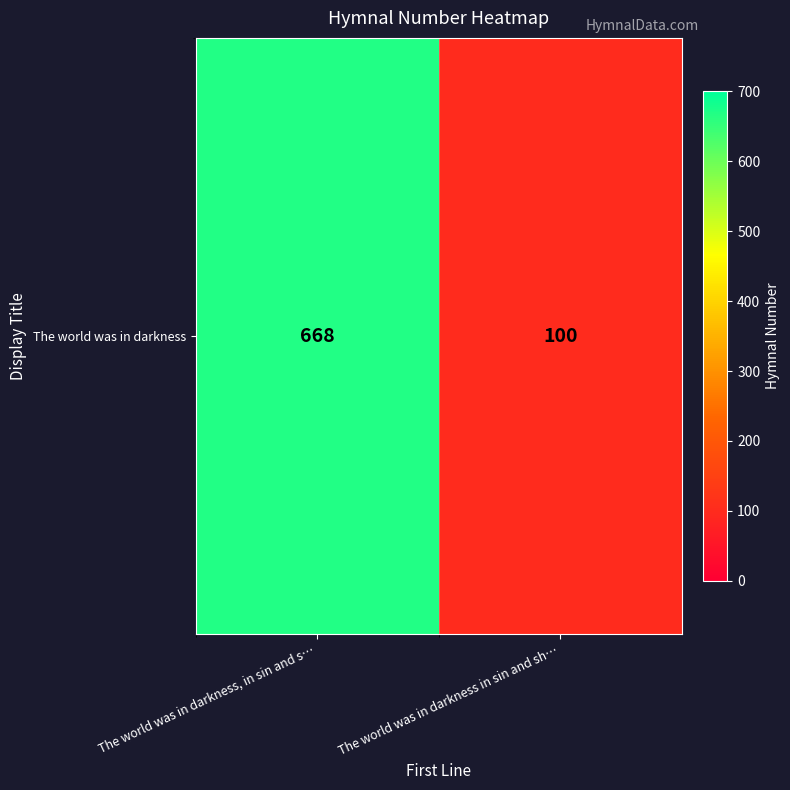

What is the average value?

384